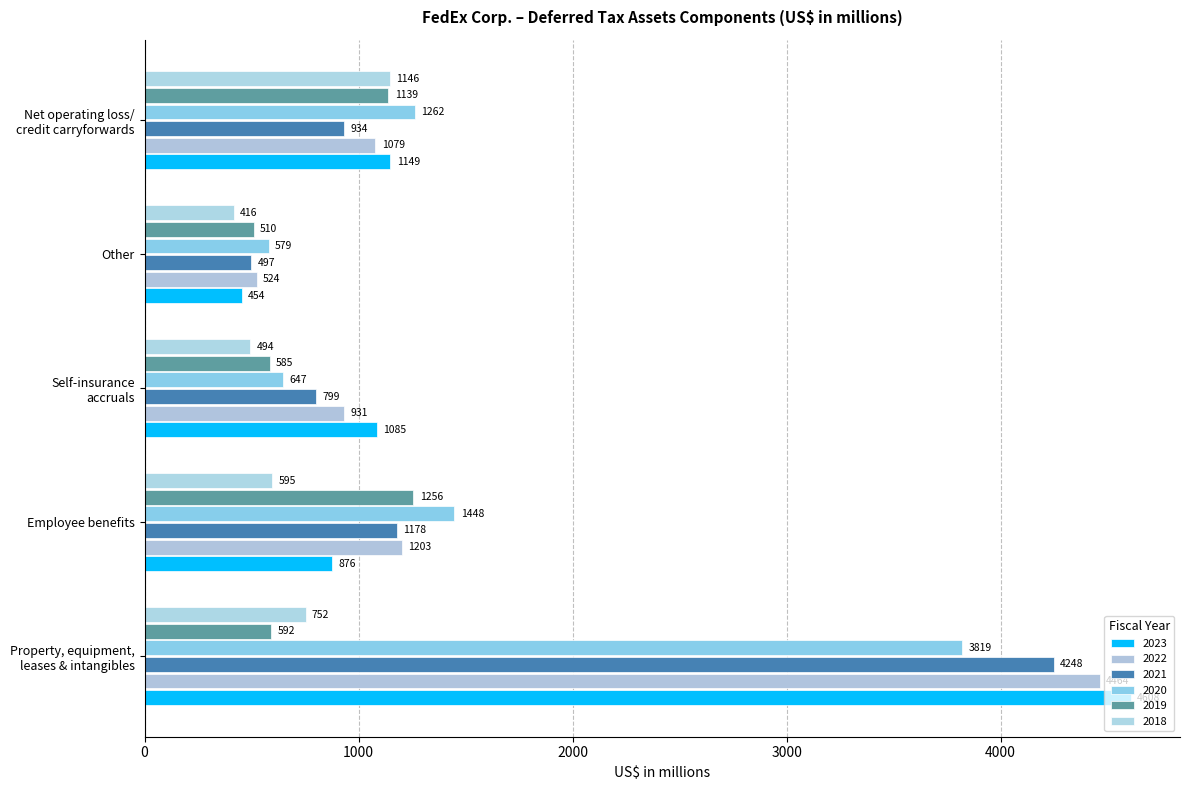

How many values in the 2022 series are below 1079?

2